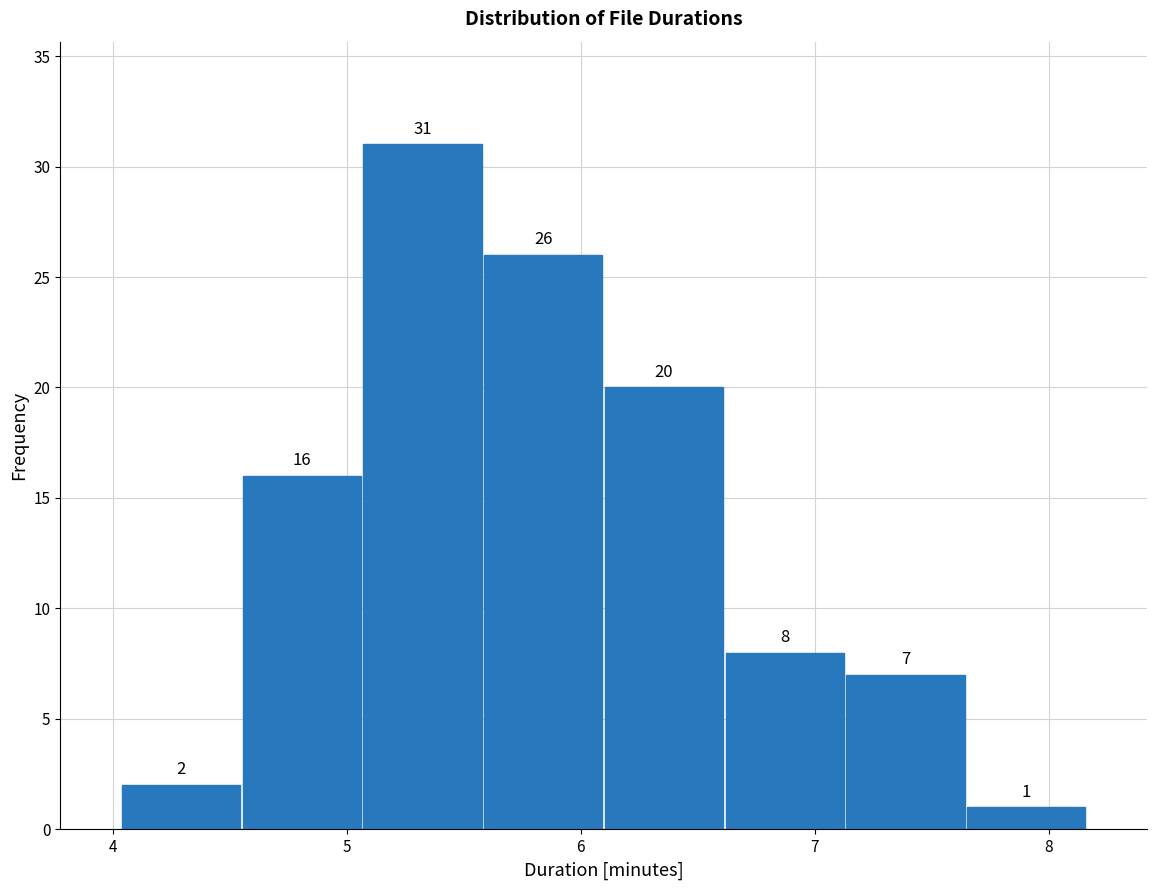

What is the height of the bar covering 5.1 to 5.6 on the x-axis? The bar edges are not printed on the chart, so give them approximately, as read against the axis.

31